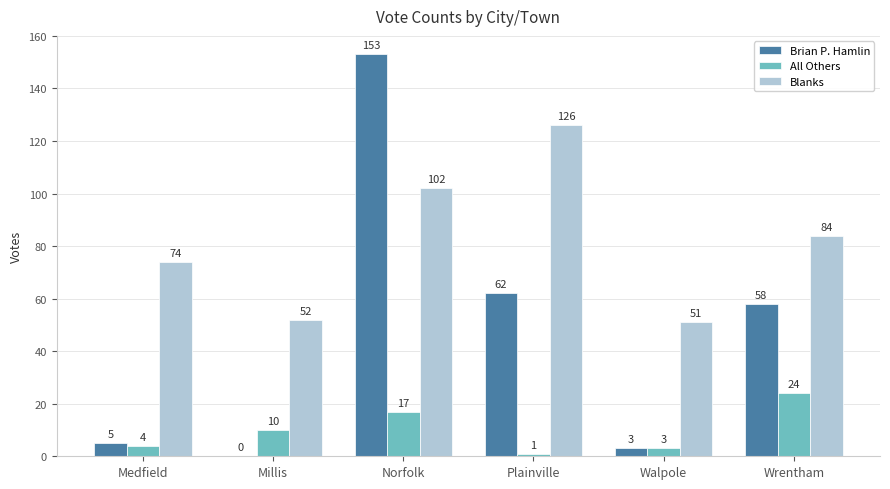

Reading left to right, list all the values displayed in this chart.

Brian P. Hamlin: Medfield=5	Millis=0	Norfolk=153	Plainville=62	Walpole=3	Wrentham=58
All Others: Medfield=4	Millis=10	Norfolk=17	Plainville=1	Walpole=3	Wrentham=24
Blanks: Medfield=74	Millis=52	Norfolk=102	Plainville=126	Walpole=51	Wrentham=84